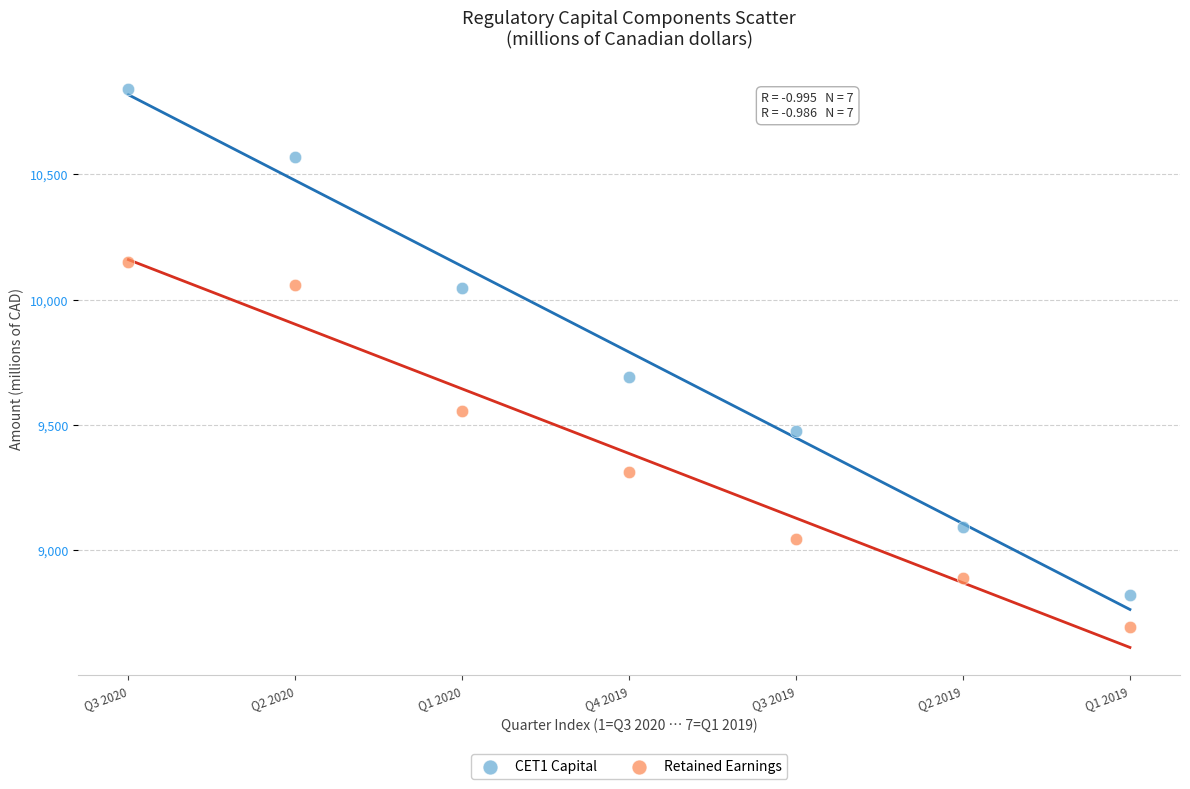

What is the X range (max minus min) for the scatter plot?

6